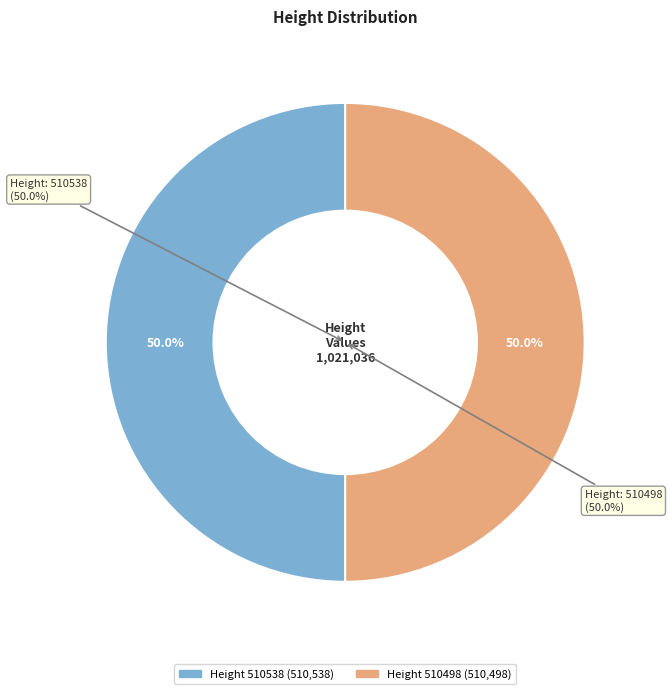

Which slice is the largest?

510538